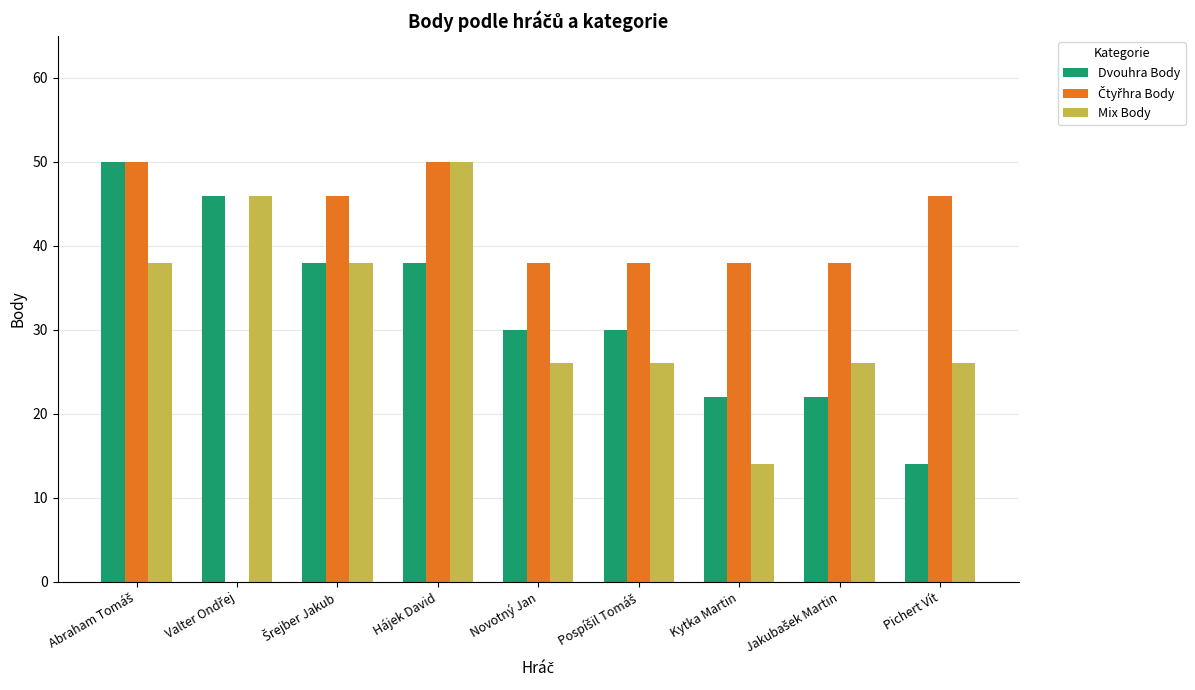

At which label does Mix Body reach its peak?

Hájek David